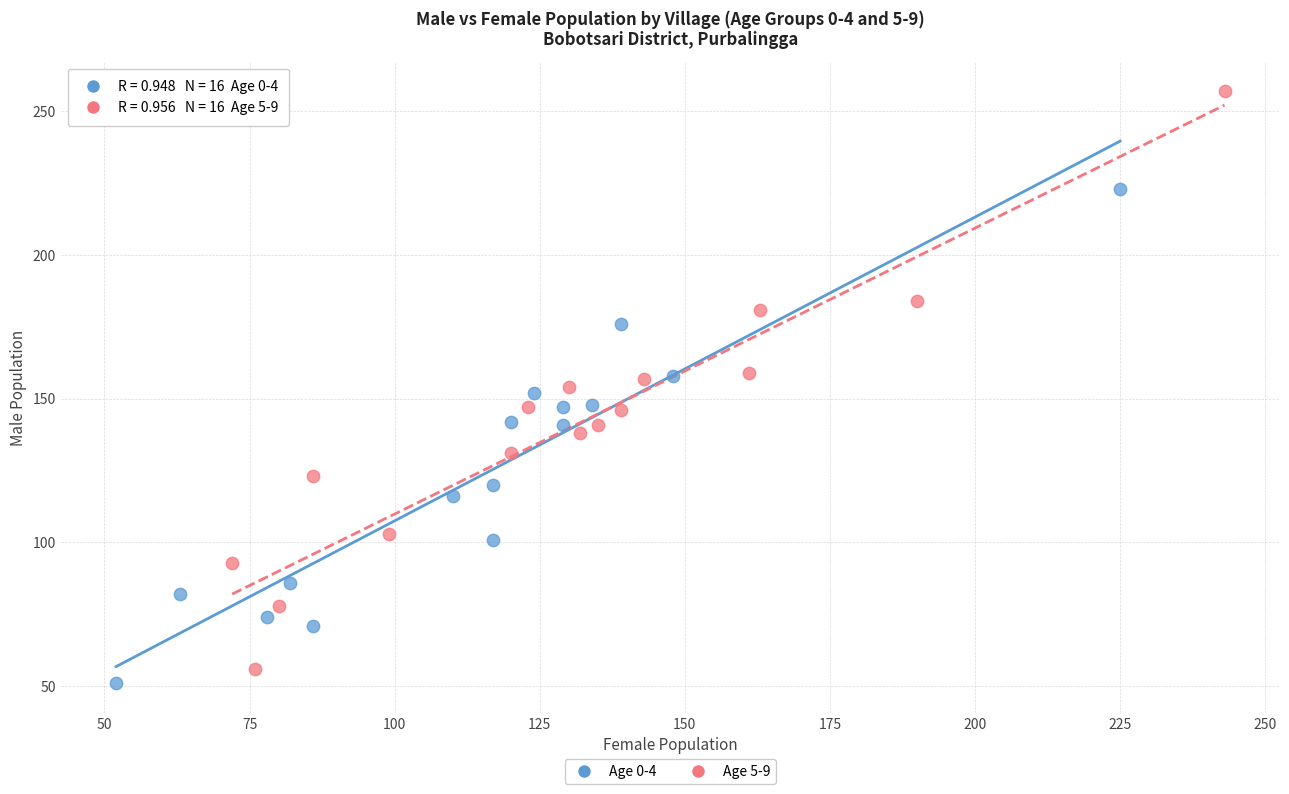

Which series contains the highest Y value?

Age 5-9